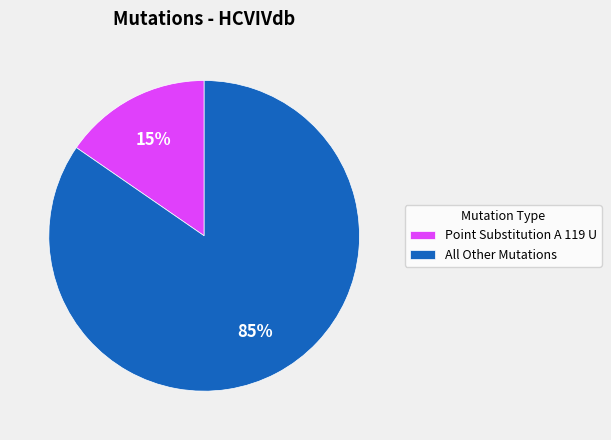

The All Other Mutations slice represents 85% of the pie. True or false?

True